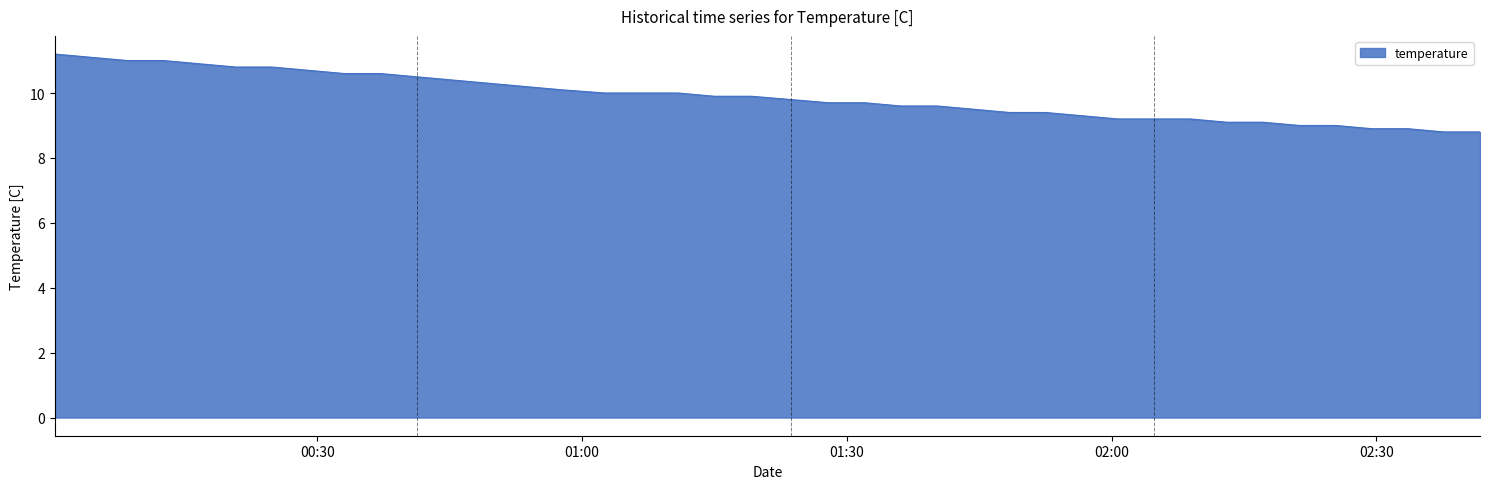

What is the greatest value displayed?

11.2